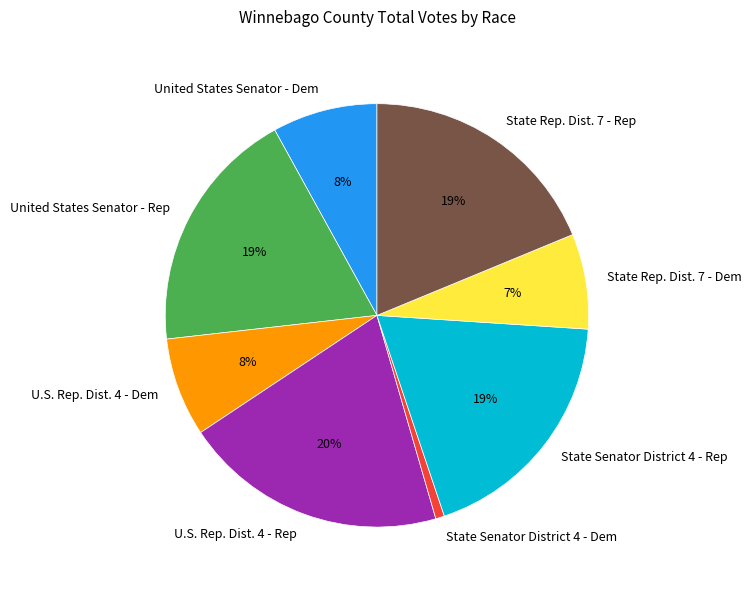

To the nearest percent, what is the average slice percentage?

12%